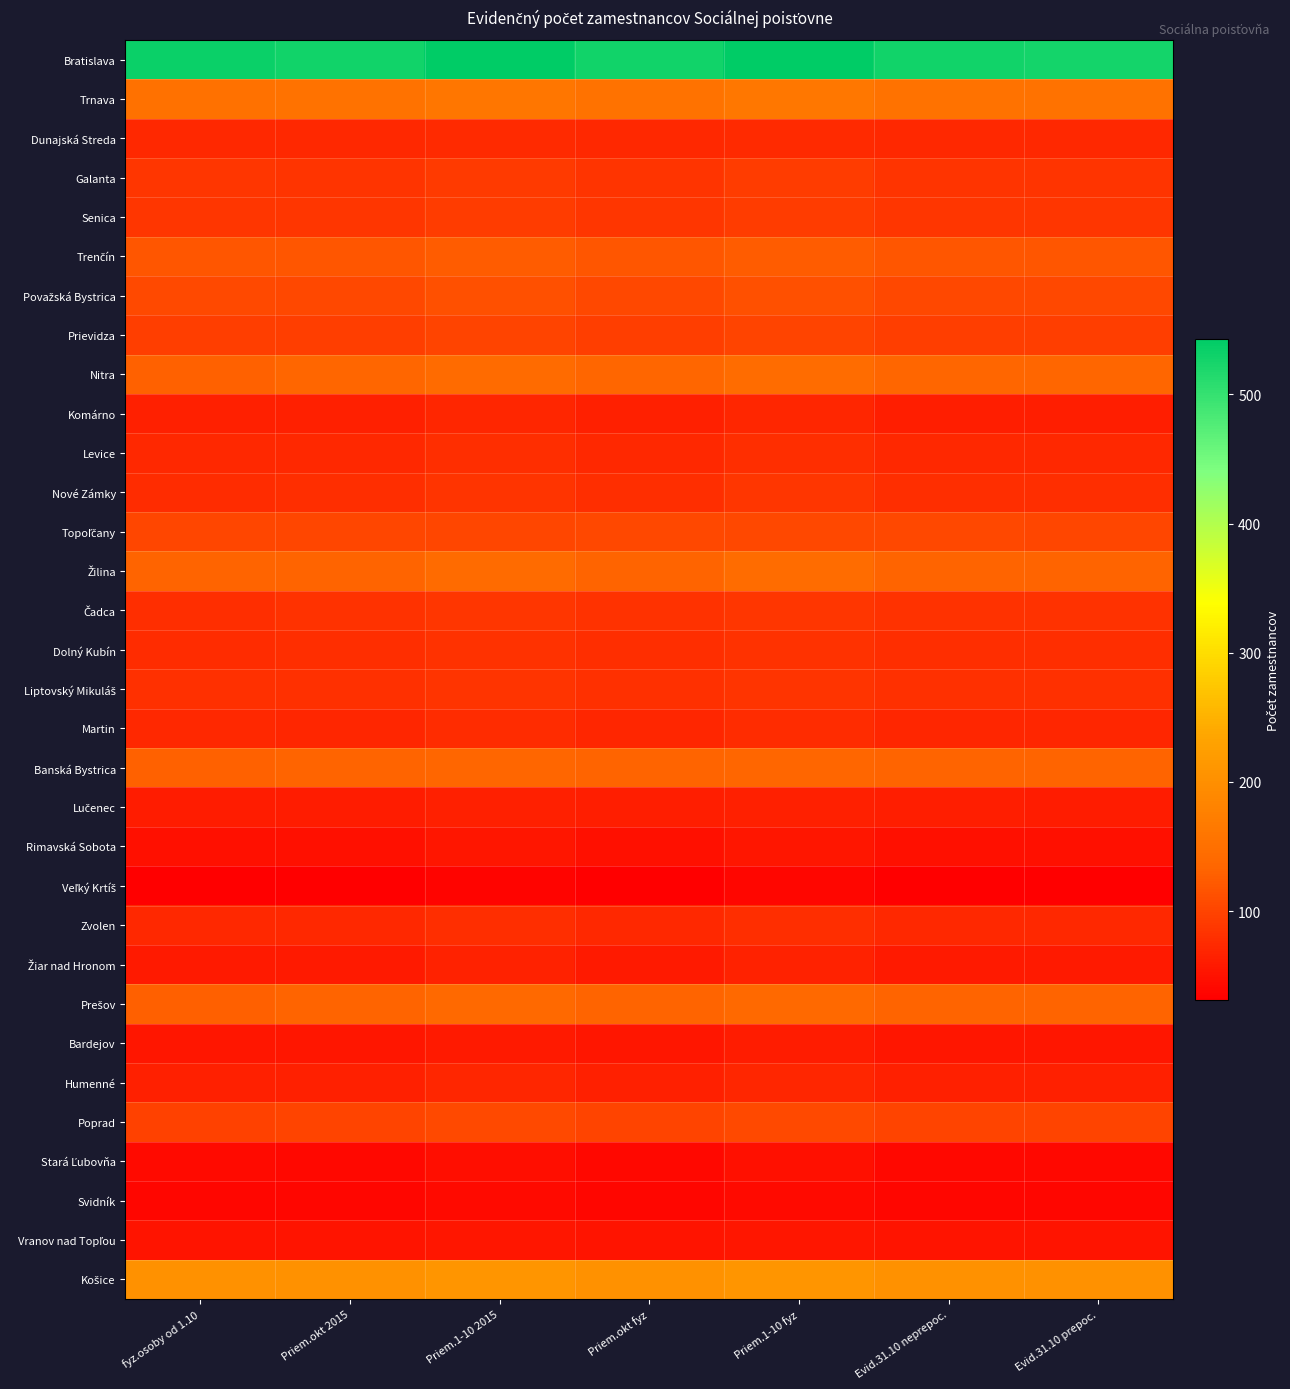

Which series has the largest range (max minus min)?

Bratislava